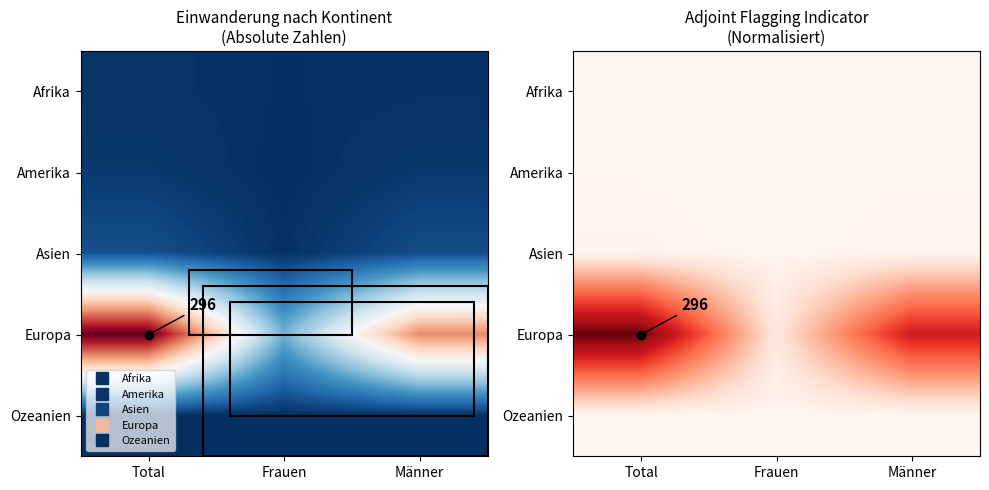

Between Total and Männer, which series saw the biggest shift?

Europa